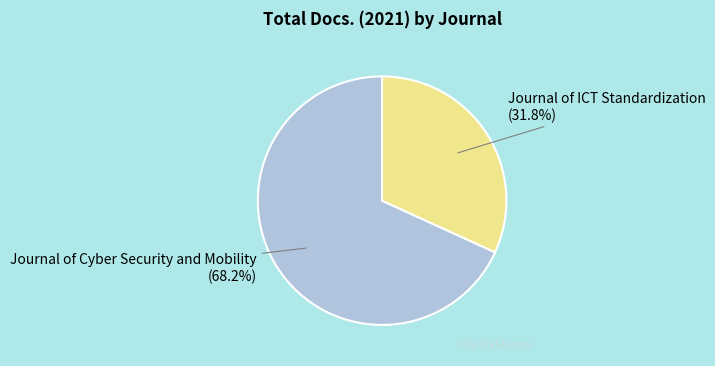

Is it true that Journal of ICT Standardization is 24% of the pie?

False